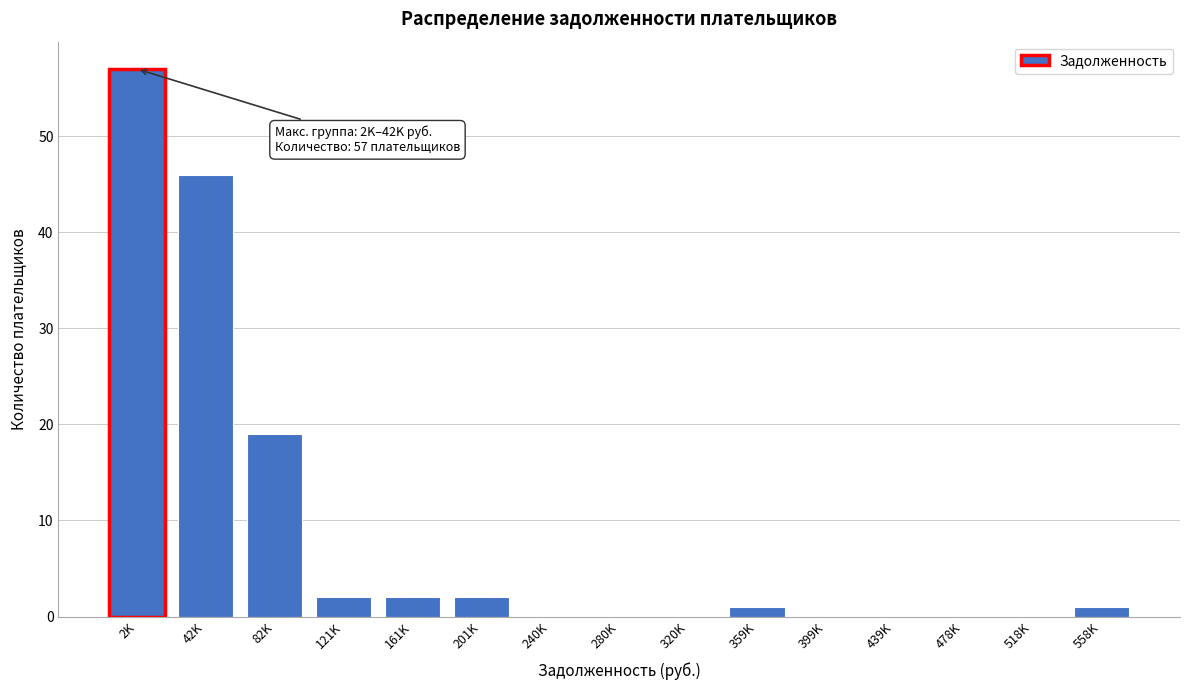

Reading left to right, extract all data points from this chart.

2K=57	42K=46	82K=19	121K=2	161K=2	201K=2	240K=0	280K=0	320K=0	359K=1	399K=0	439K=0	478K=0	518K=0	558K=1